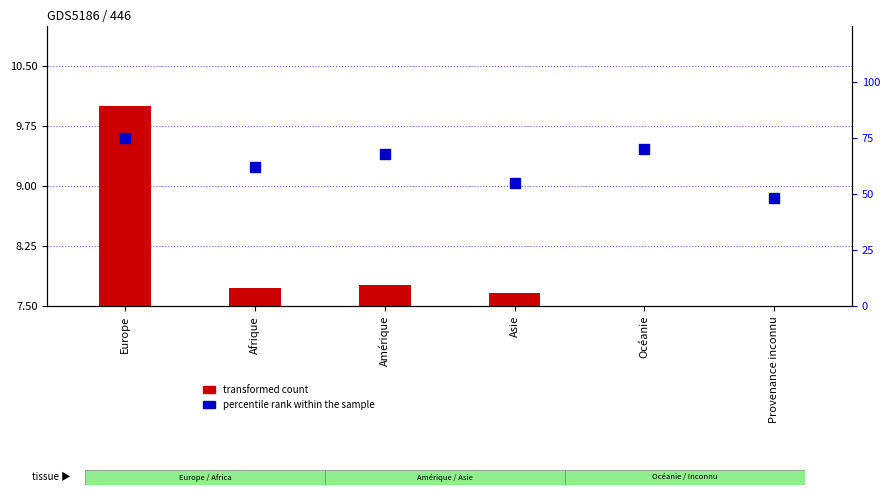

Approximately how many times larger is the value at Europe compared to Afrique?

1.2